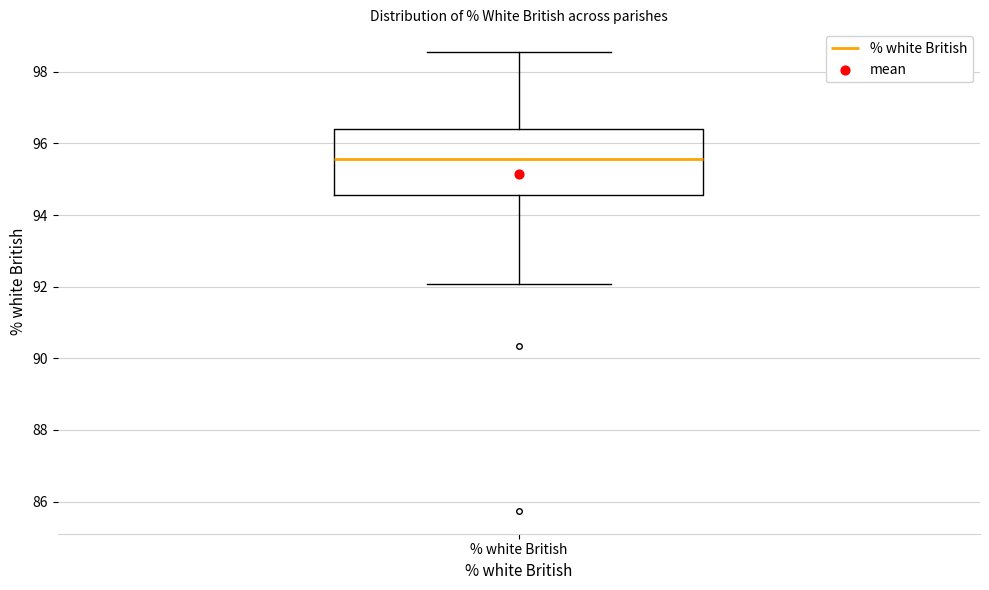

Read this box plot against the y-axis: the position of the median line, the range covered by the box, and the ends of both whiskers. The values are not printed on the chart, so give them approximately, as read against the axis.

median 95.6, box 94.6 to 96.4, whiskers 92.0 to 98.6